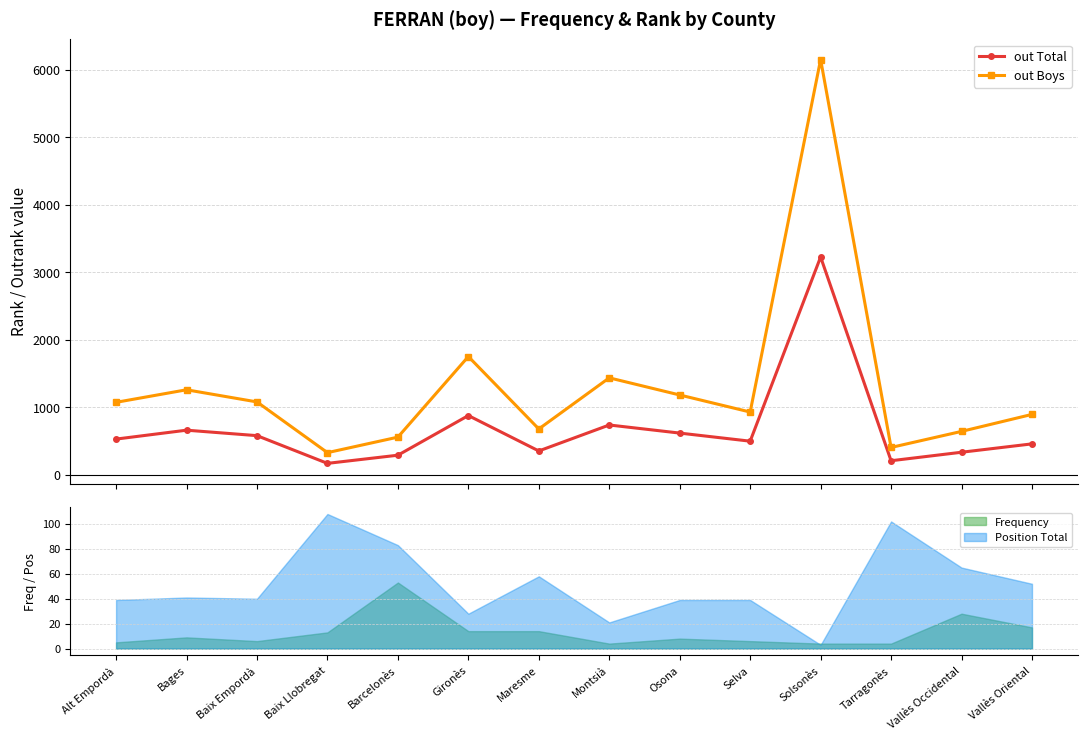

Reading left to right, transcribe all the data shown in this chart.

out Total: Alt Empordà=526	Bages=658	Baix Empordà=577	Baix Llobregat=166	Barcelonès=287	Gironès=875	Maresme=350	Montsià=735	Osona=615	Selva=495	Solsonès=3226	Tarragonès=205	Vallès Occidental=331	Vallès Oriental=455
out Boys: Alt Empordà=1071	Bages=1257	Baix Empordà=1077	Baix Llobregat=325	Barcelonès=555	Gironès=1750	Maresme=676	Montsià=1434	Osona=1180	Selva=927	Solsonès=6154	Tarragonès=402	Vallès Occidental=640	Vallès Oriental=892